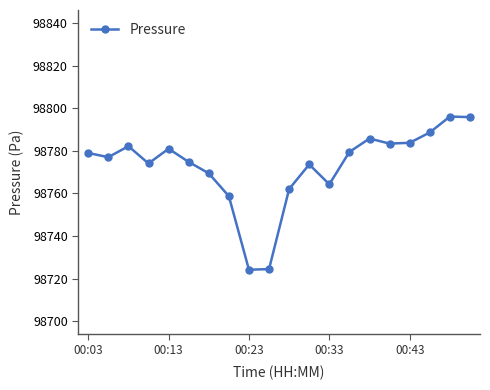

What is the difference between the second highest and second lowest values?

71.3